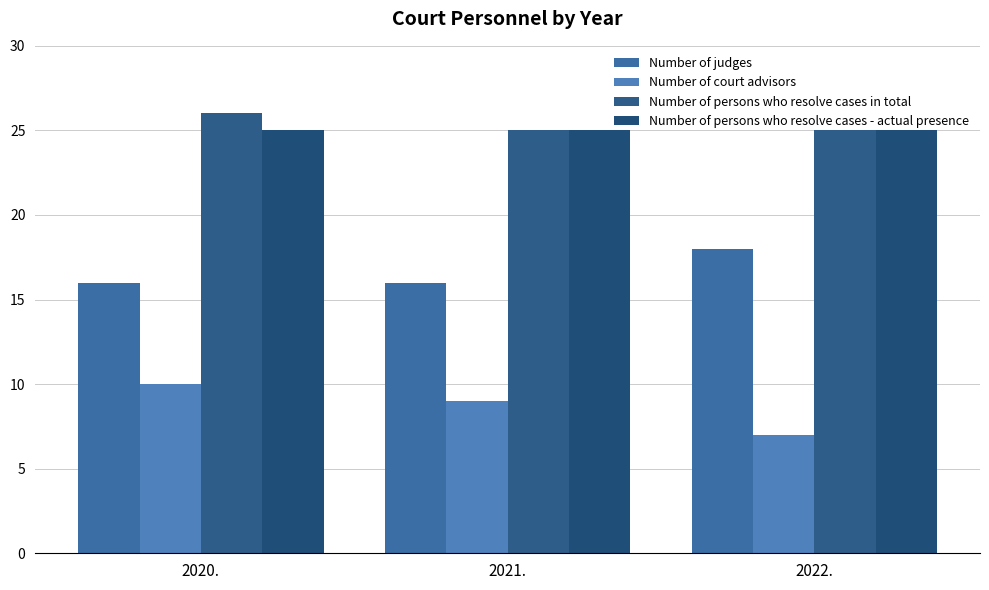

How many data points in Number of court advisors are less than 9?

1